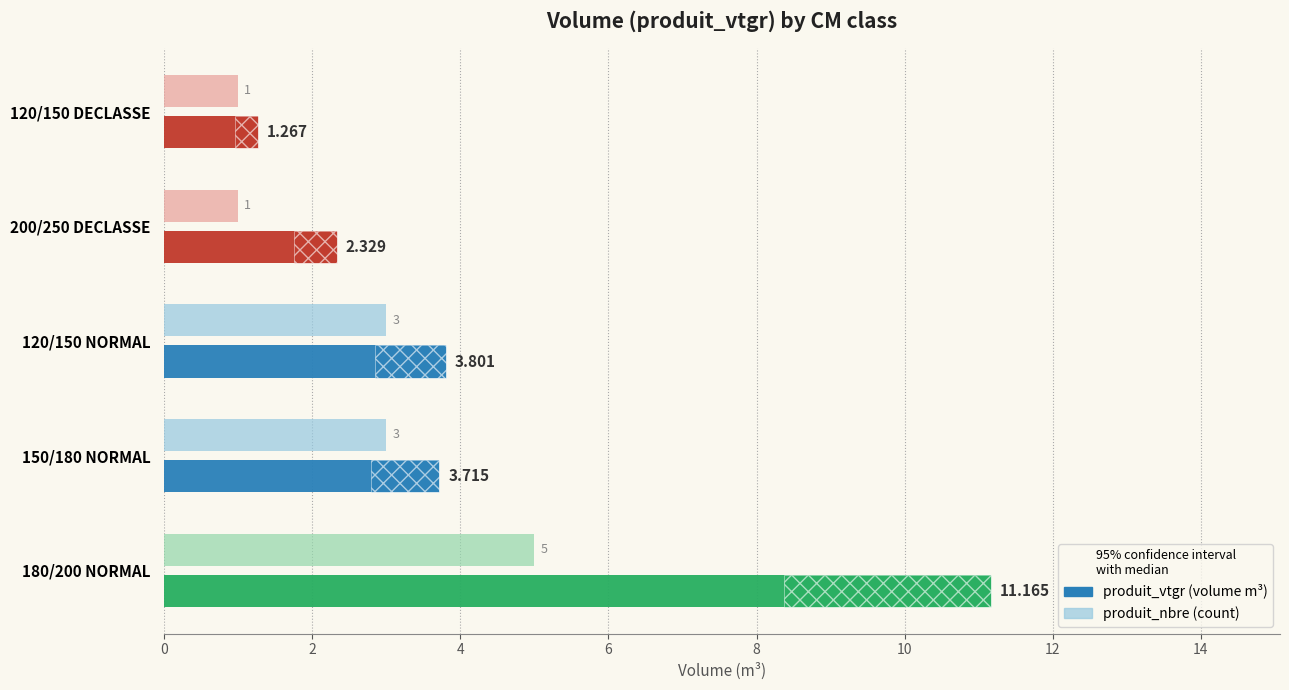

What is the difference between the second highest and minimum values in the produit_nbre series?

2.0